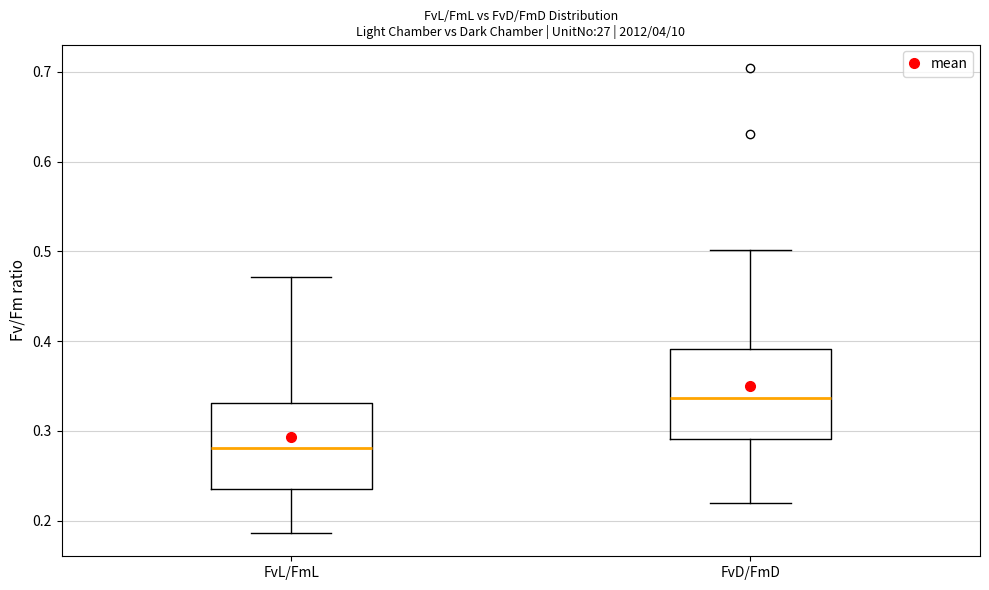

Reading left to right, transcribe this box plot: for each box, give where its median line is, the range the box spans, and where its two whiskers end, as read against the y-axis. The values are not printed on the chart, so give them approximately, as read against the axis.

FvL/FmL: median 0.28, box 0.24 to 0.33, whiskers 0.19 to 0.47
FvD/FmD: median 0.34, box 0.29 to 0.39, whiskers 0.22 to 0.50